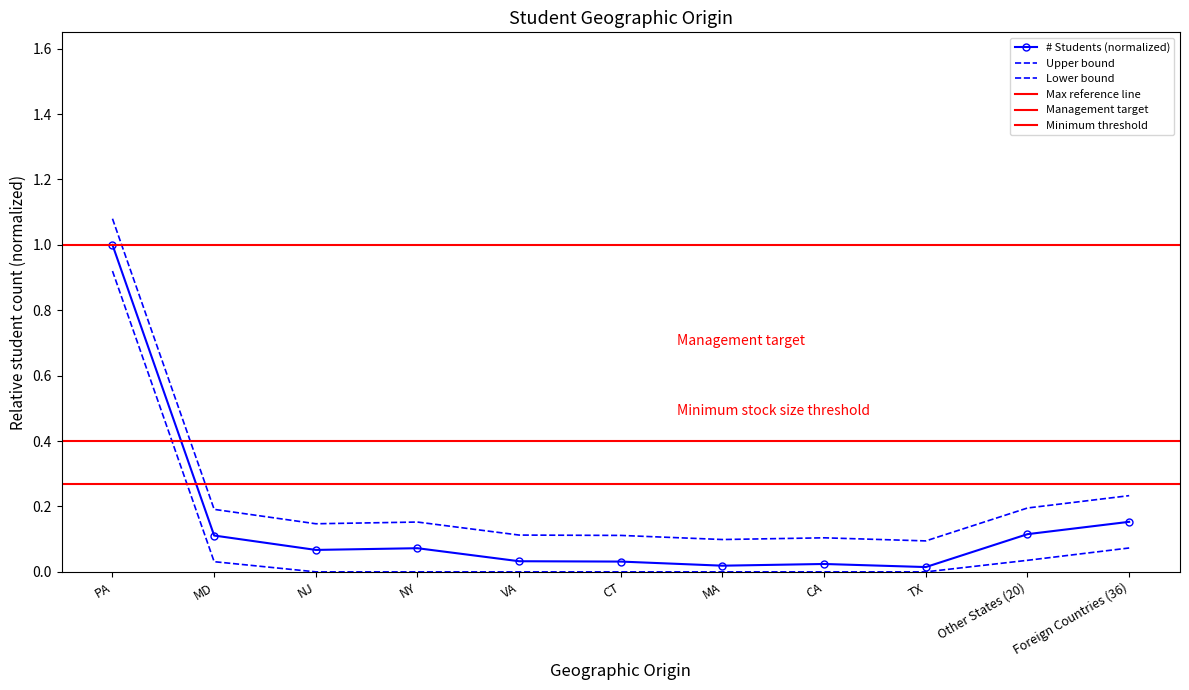

True or false: % of Total (scaled) and # Students intersect in this chart.

False